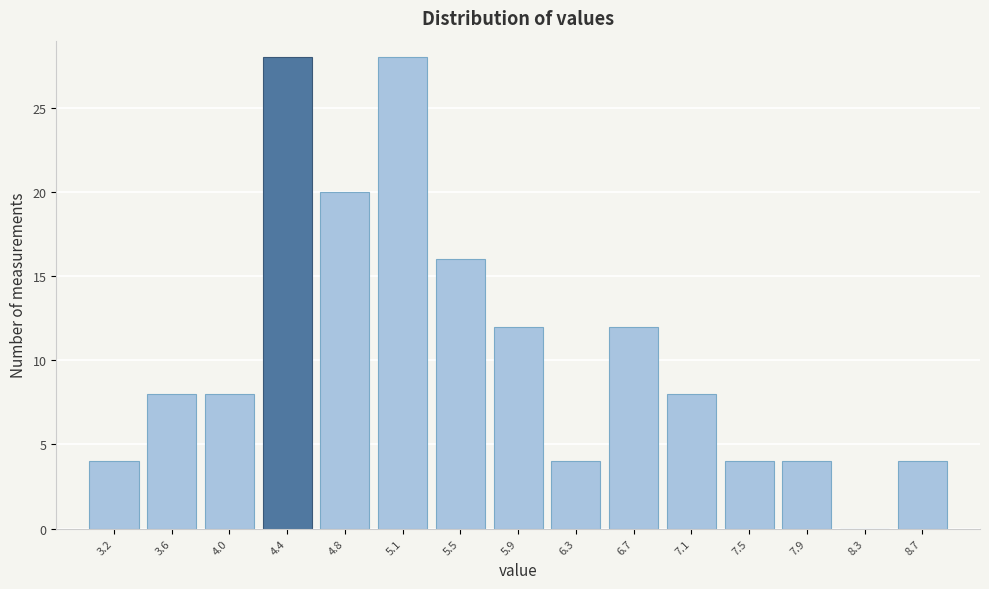

Reading right to left, extract all data points from this chart.

8.7=4	8.3=0	7.9=4	7.5=4	7.1=8	6.7=12	6.3=4	5.9=12	5.5=16	5.1=28	4.8=20	4.4=28	4.0=8	3.6=8	3.2=4